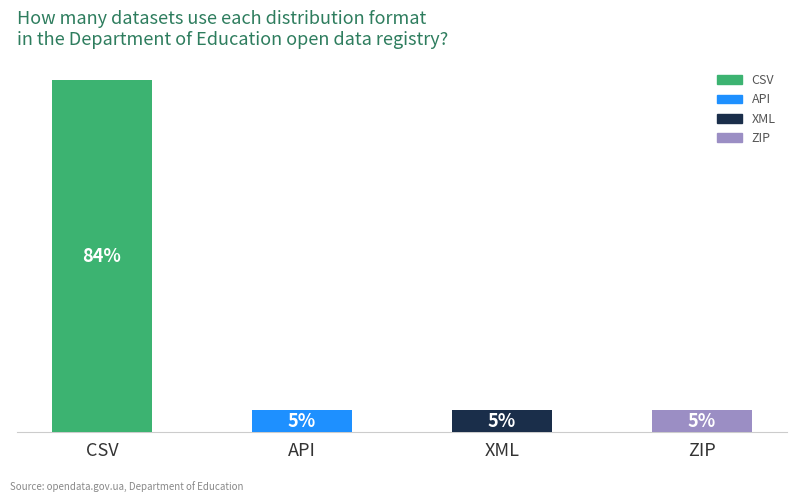

Are the bars grouped side by side (vs. stacked)?

No